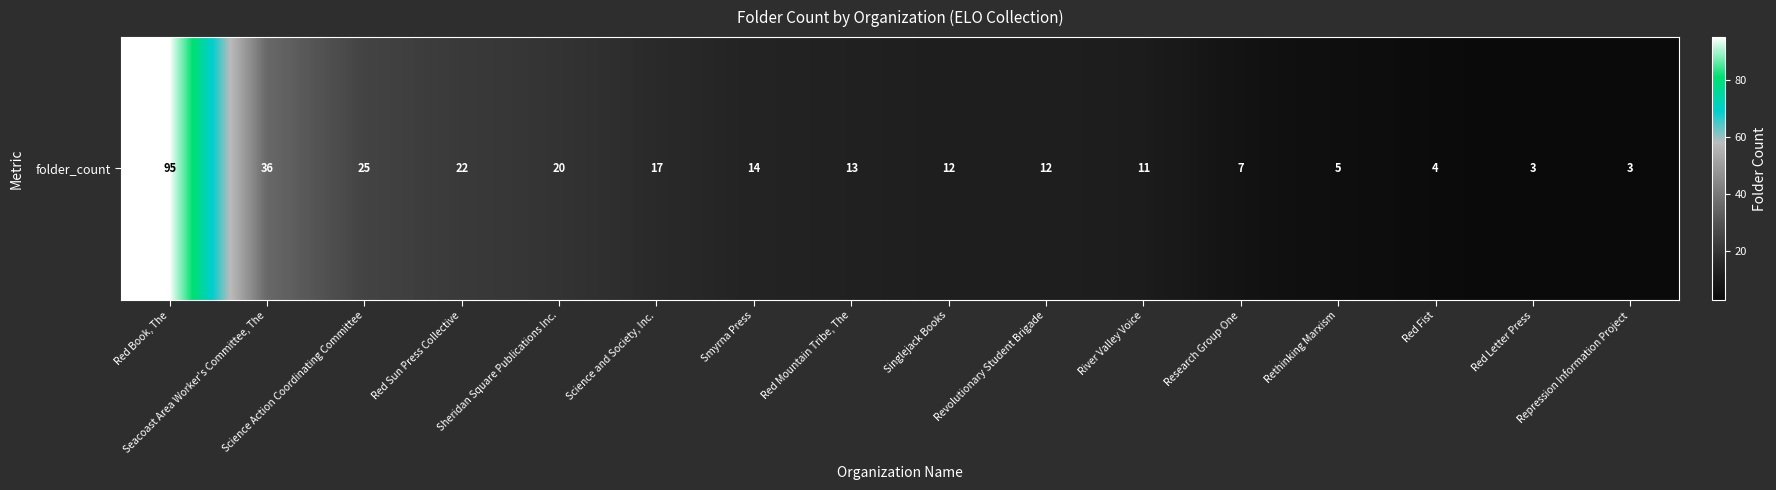

What is the difference between the maximum and second lowest values?

92